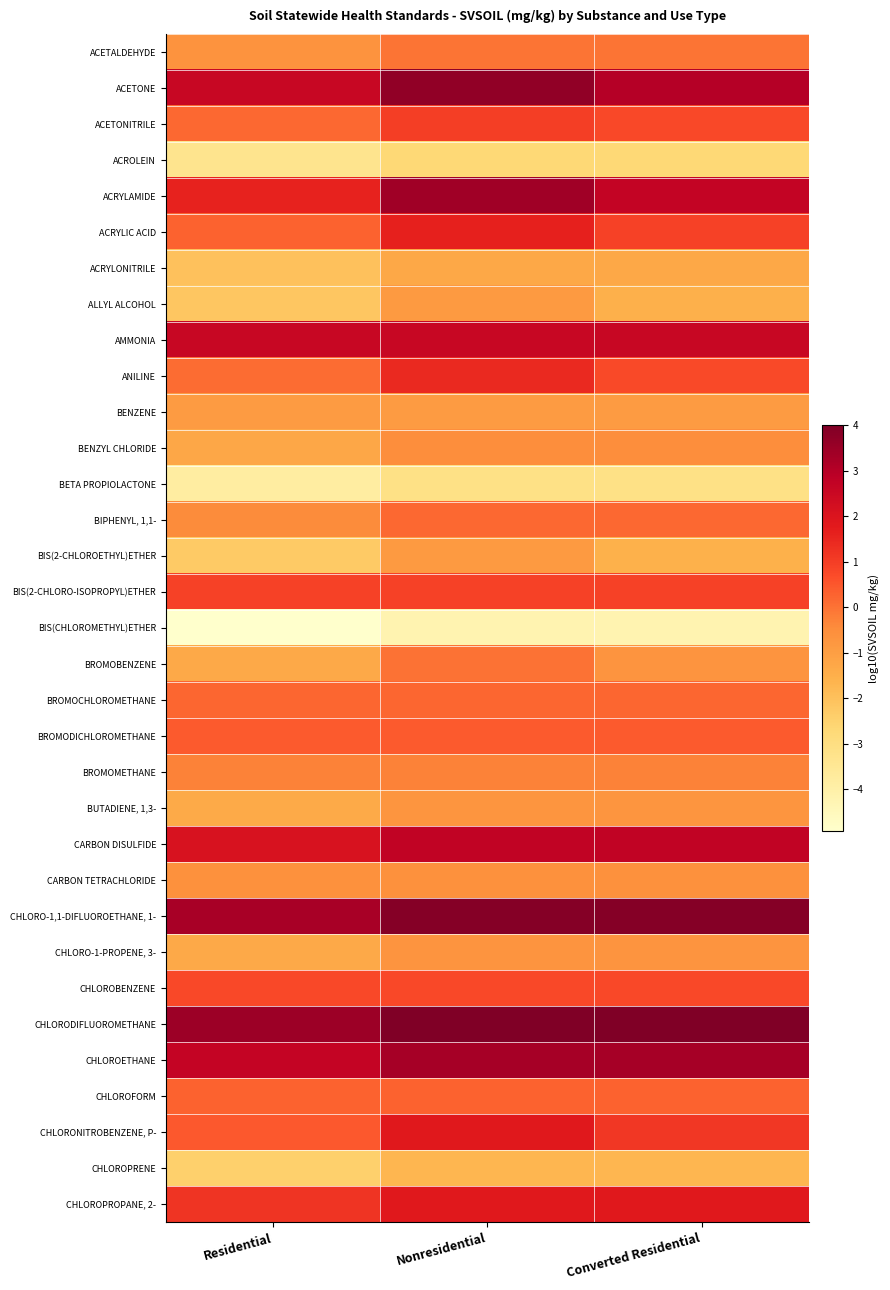

List the series in order of their peak value, highest first.

CHLORODIFLUOROMETHANE, CHLORO-1,1-DIFLUOROETHANE, 1-, ACETONE, ACRYLAMIDE, CHLOROETHANE, CARBON DISULFIDE, AMMONIA, CHLOROPROPANE, 2-, CHLORONITROBENZENE, P-, ACRYLIC ACID, ANILINE, ACETONITRILE, BIS(2-CHLORO-ISOPROPYL)ETHER, CHLOROBENZENE, BROMODICHLOROMETHANE, CHLOROFORM, BROMOCHLOROMETHANE, BIPHENYL, 1,1-, BROMOBENZENE, ACETALDEHYDE, BROMOMETHANE, BENZYL CHLORIDE, CARBON TETRACHLORIDE, CHLORO-1-PROPENE, 3-, BUTADIENE, 1,3-, ALLYL ALCOHOL, BIS(2-CHLOROETHYL)ETHER, BENZENE, ACRYLONITRILE, CHLOROPRENE, ACROLEIN, BETA PROPIOLACTONE, BIS(CHLOROMETHYL)ETHER